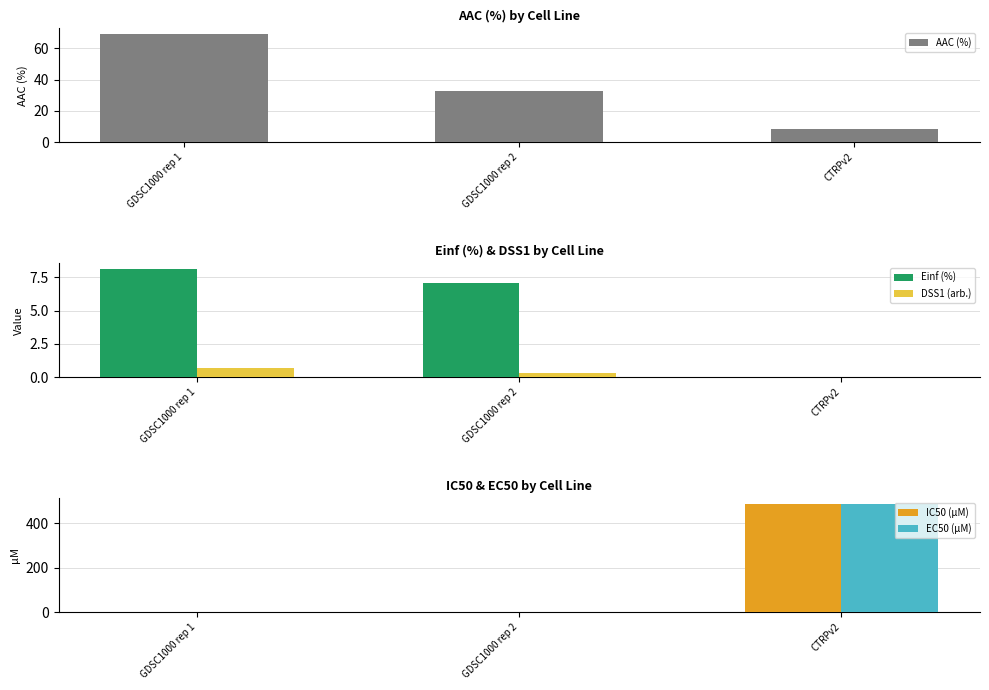

At which category does the chart reach its minimum across all series?

CTRPv2